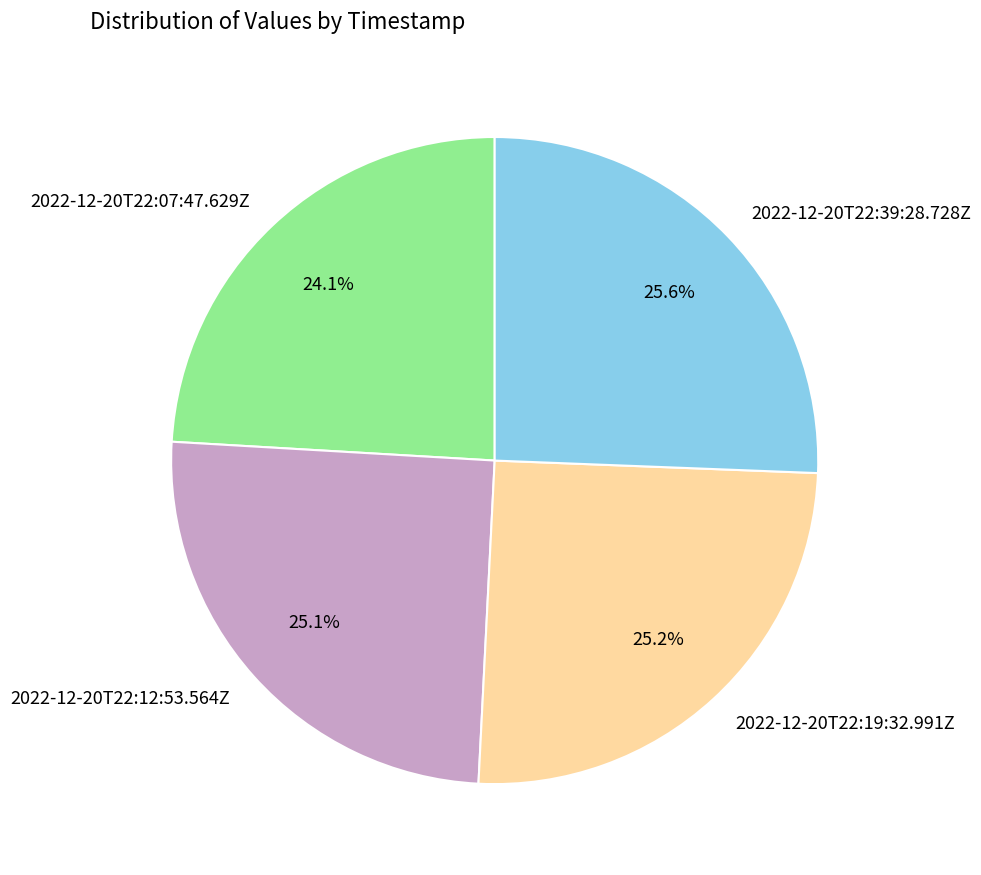

Is it true that 2022-12-20T22:07:47.629Z is 24% of the pie?

True